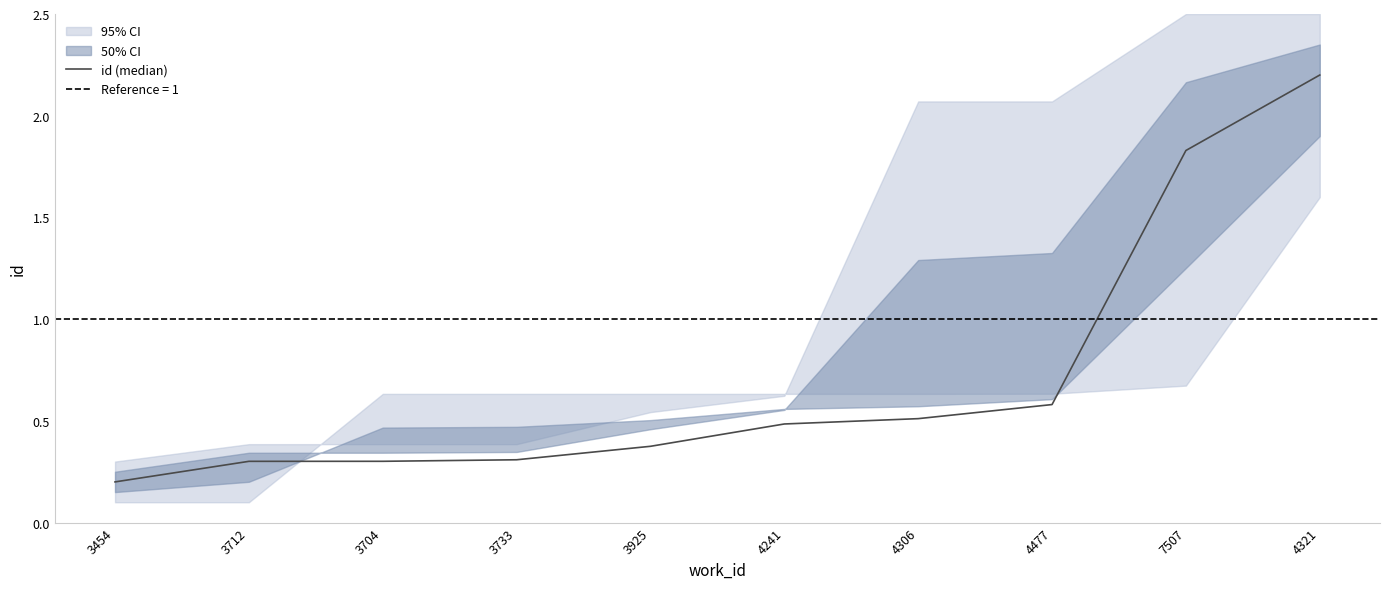

What is the maximum value shown in the chart?

2.2